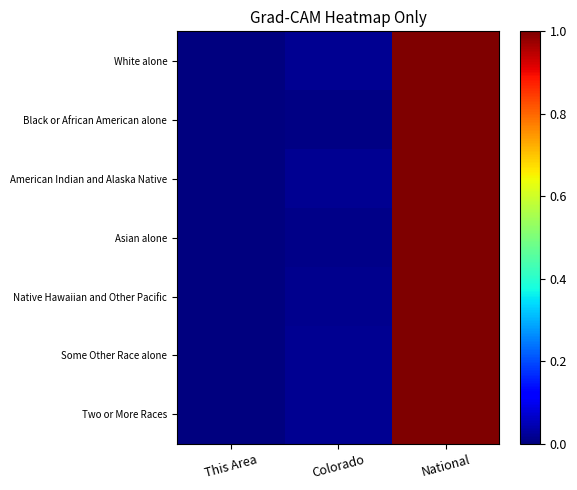

Reading left to right, transcribe all the data shown in this chart.

White alone: This Area=0.0	Colorado=0.0	National=1.0
Black or African American alone: This Area=0.0	Colorado=0.0	National=1.0
American Indian and Alaska Native: This Area=0.0	Colorado=0.0	National=1.0
Asian alone: This Area=0.0	Colorado=0.0	National=1.0
Native Hawaiian and Other Pacific: This Area=0.0	Colorado=0.0	National=1.0
Some Other Race alone: This Area=0.0	Colorado=0.0	National=1.0
Two or More Races: This Area=0.0	Colorado=0.0	National=1.0